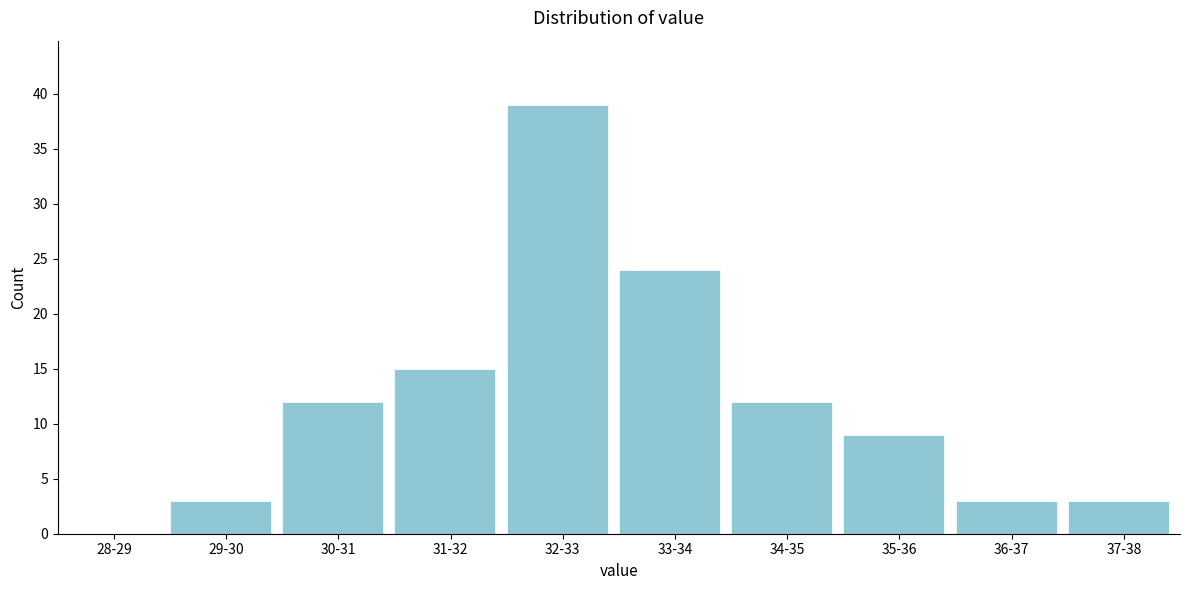

Reading left to right, list all the values displayed in this chart.

28-29=0	29-30=3	30-31=12	31-32=15	32-33=39	33-34=24	34-35=12	35-36=9	36-37=3	37-38=3